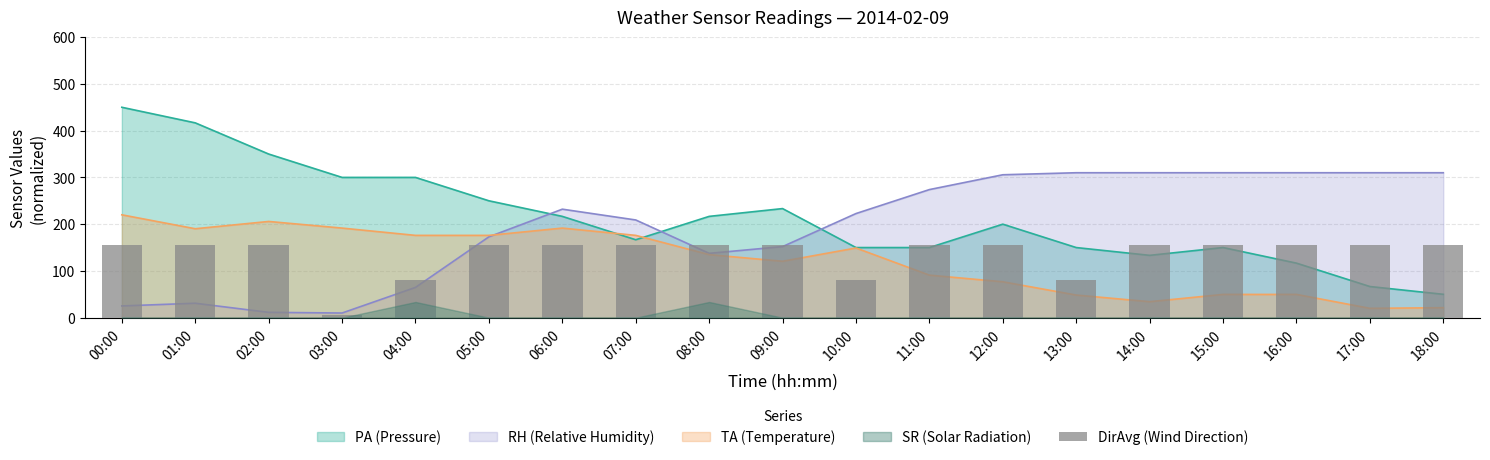

List the labels in order of value, smallest first.

03:00, 04:00, 10:00, 13:00, 00:00, 01:00, 02:00, 05:00, 06:00, 07:00, 08:00, 09:00, 11:00, 12:00, 14:00, 15:00, 16:00, 17:00, 18:00